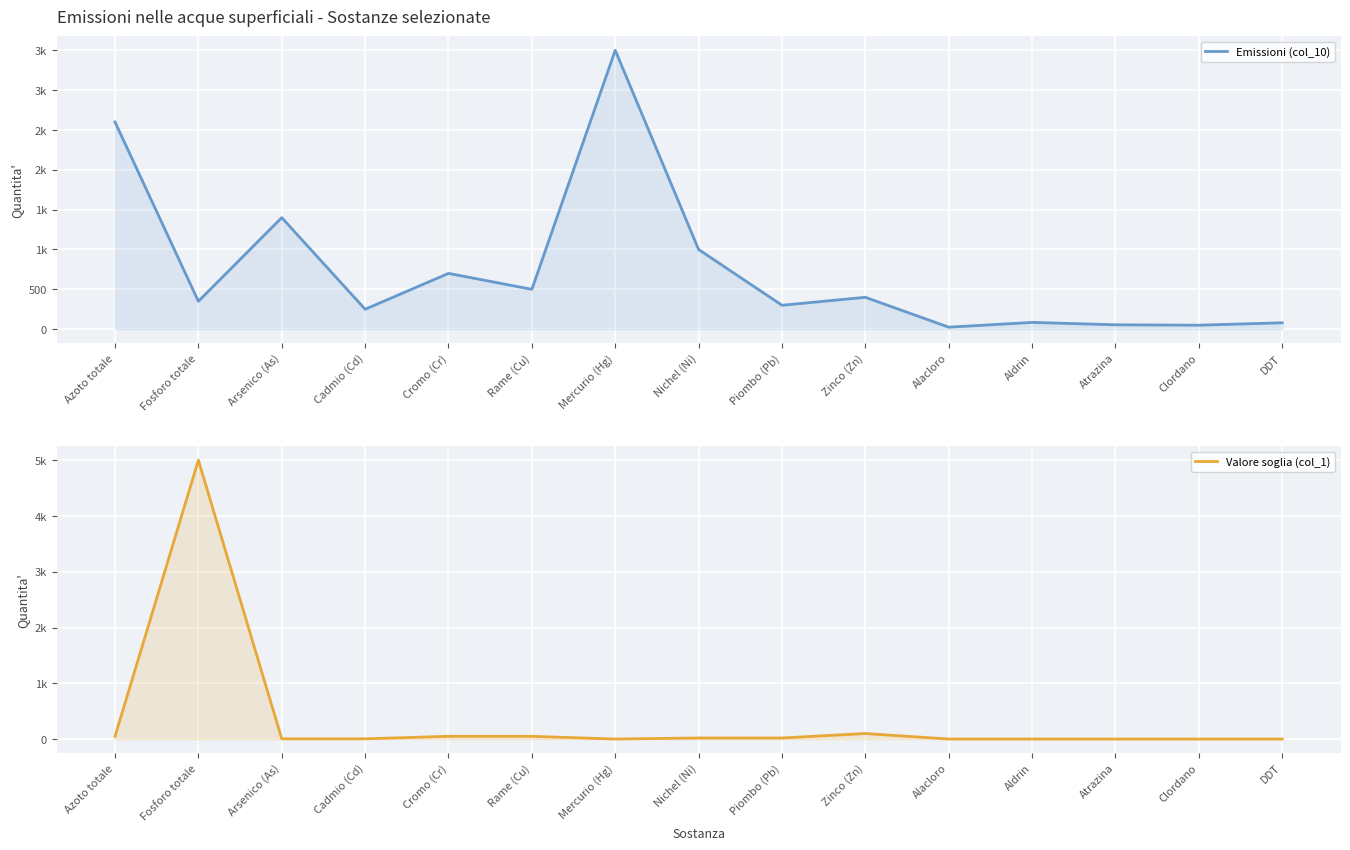

What is the total value across all series at Zinco (Zn)?

500